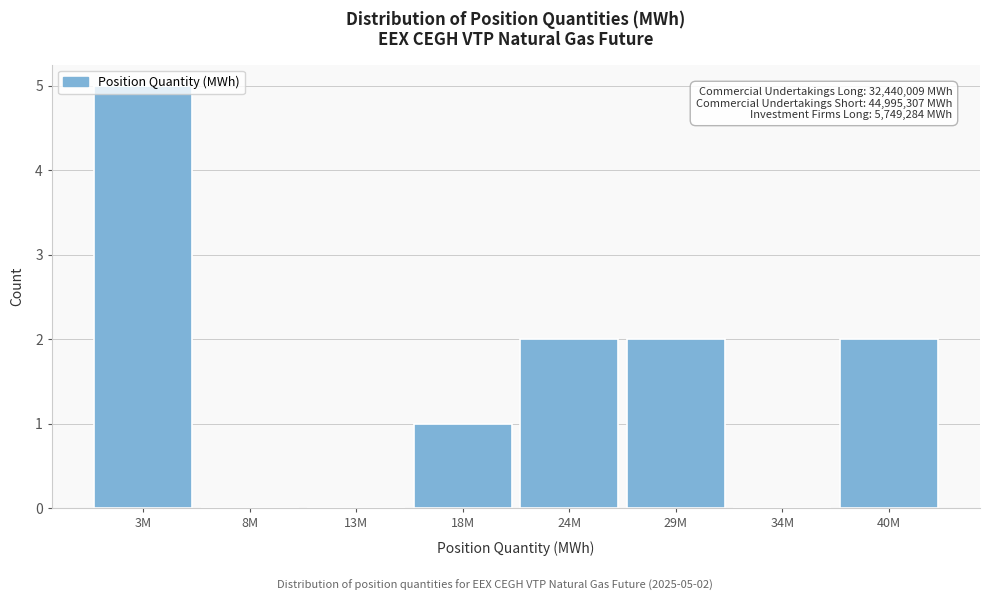

What is the maximum value shown in the chart?

5